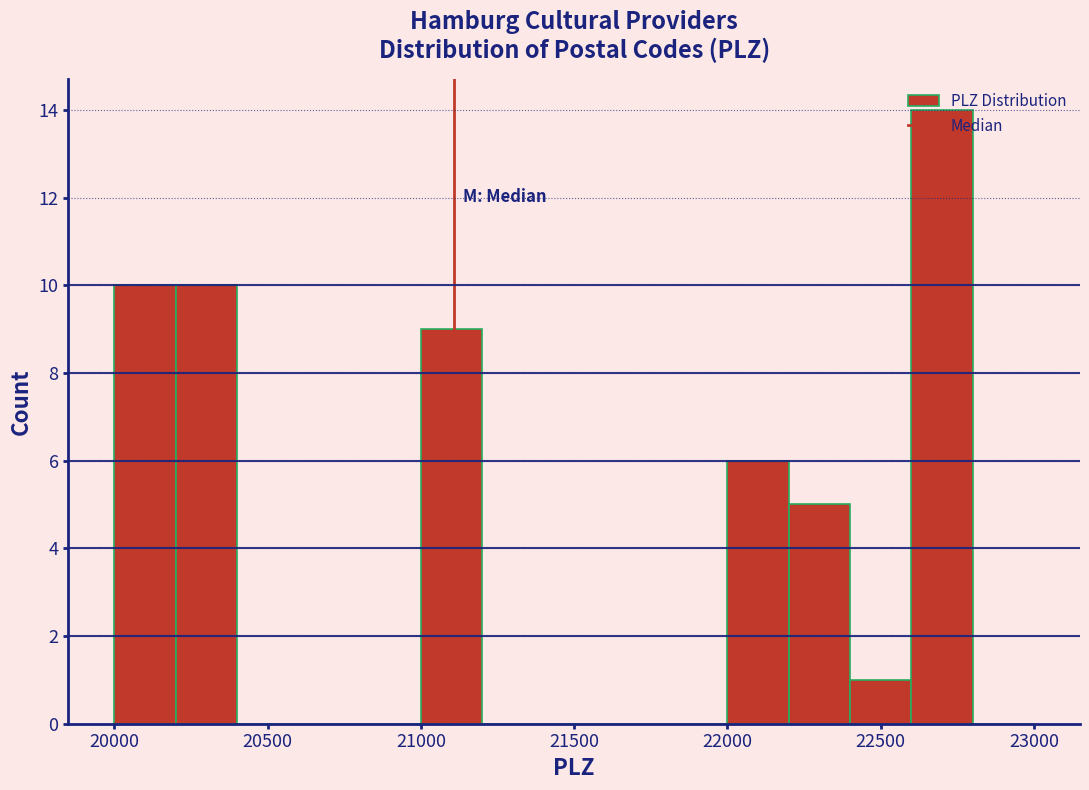

How tall is the bar that spans 22200 to 22400 on the x-axis? The values are not printed on the chart, so give them approximately, as read against the axis.

5